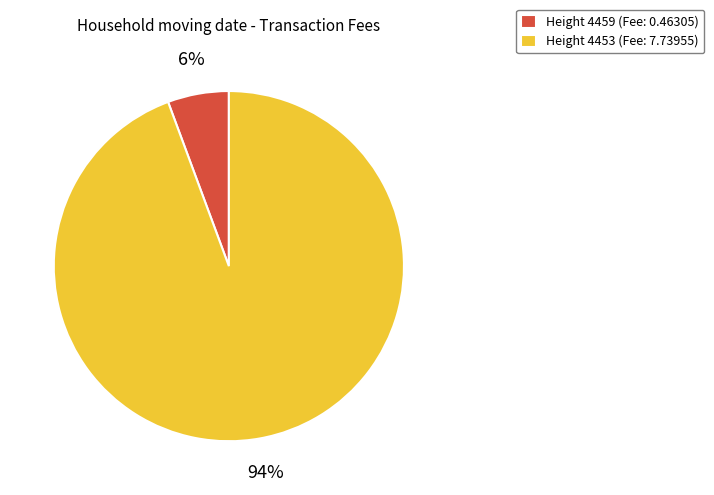

To the nearest percent, what is the average slice percentage?

50%